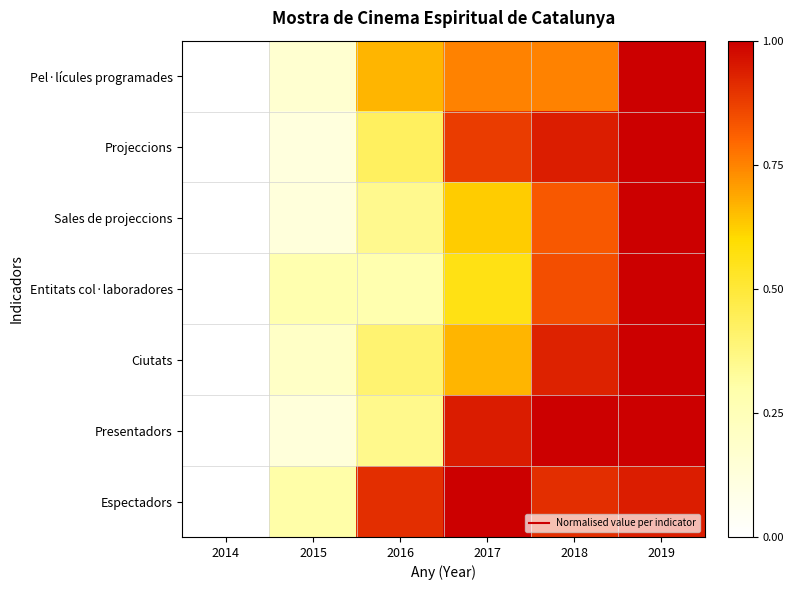

How many series are shown in this chart?

7